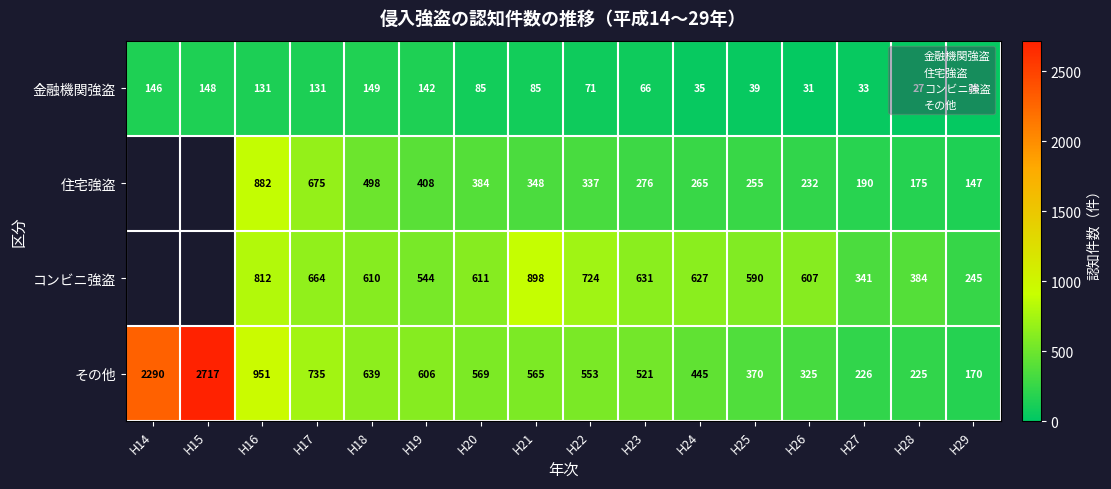

How many distinct data groups are displayed?

4